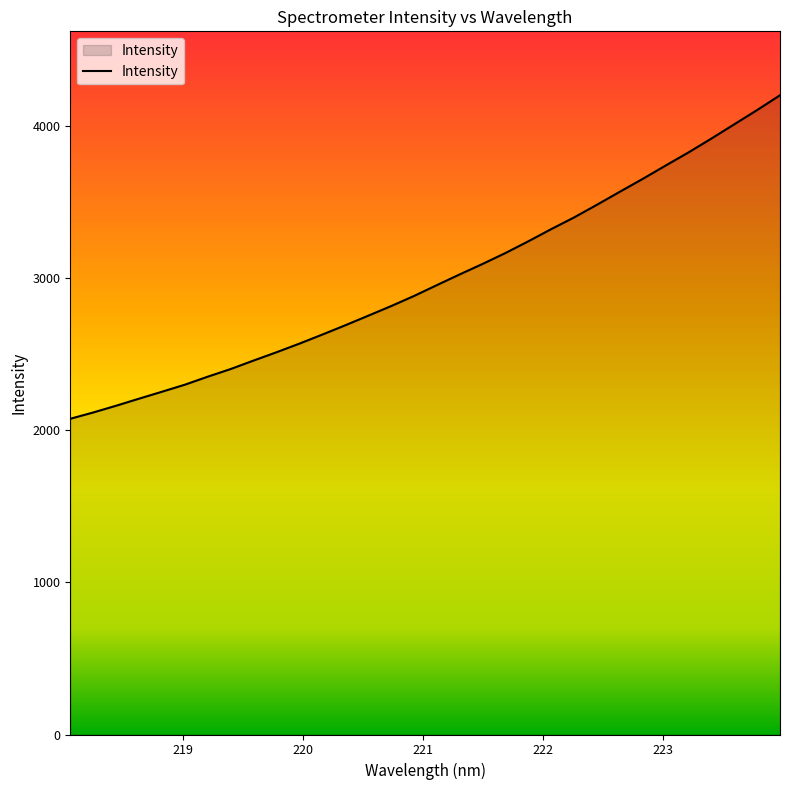

What is the greatest value displayed?

4198.7